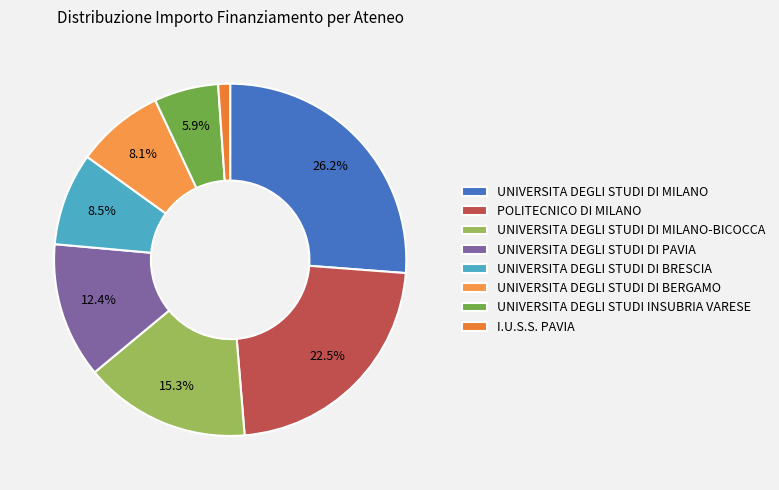

Which has a higher value, UNIVERSITA DEGLI STUDI DI BRESCIA or UNIVERSITA DEGLI STUDI DI BERGAMO?

UNIVERSITA DEGLI STUDI DI BRESCIA